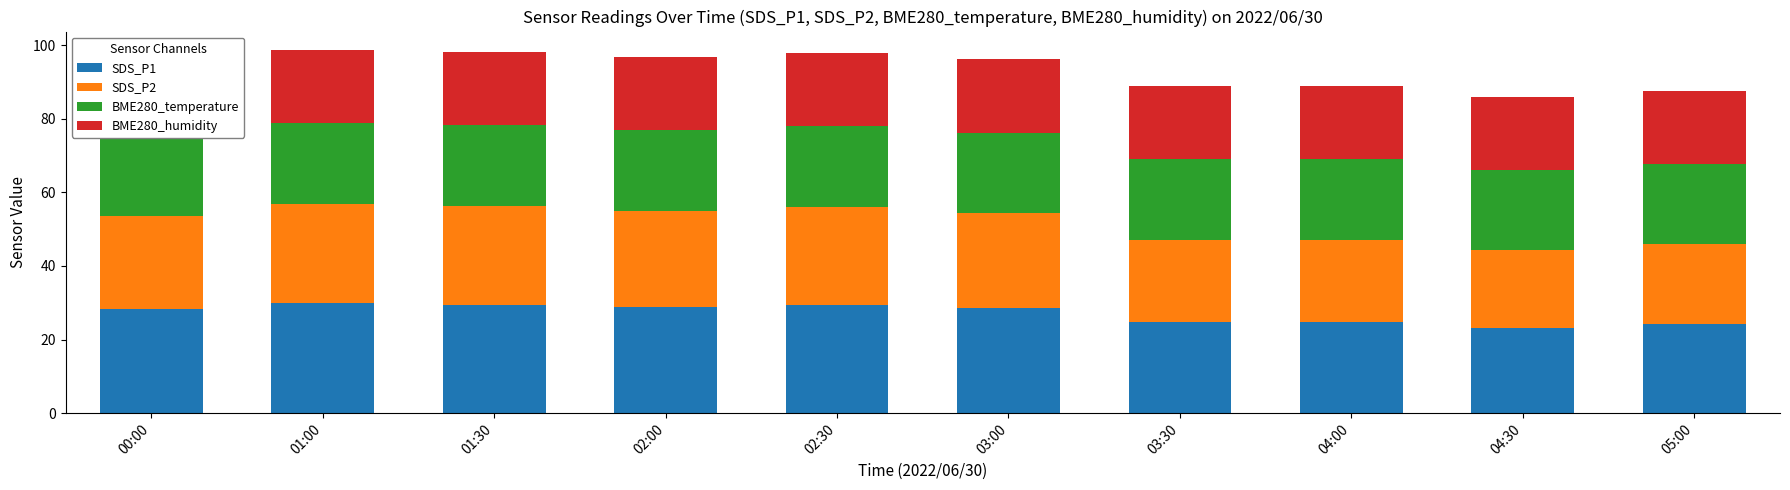

The SDS_P2 series shows 26.9 at 01:00. True or false?

True